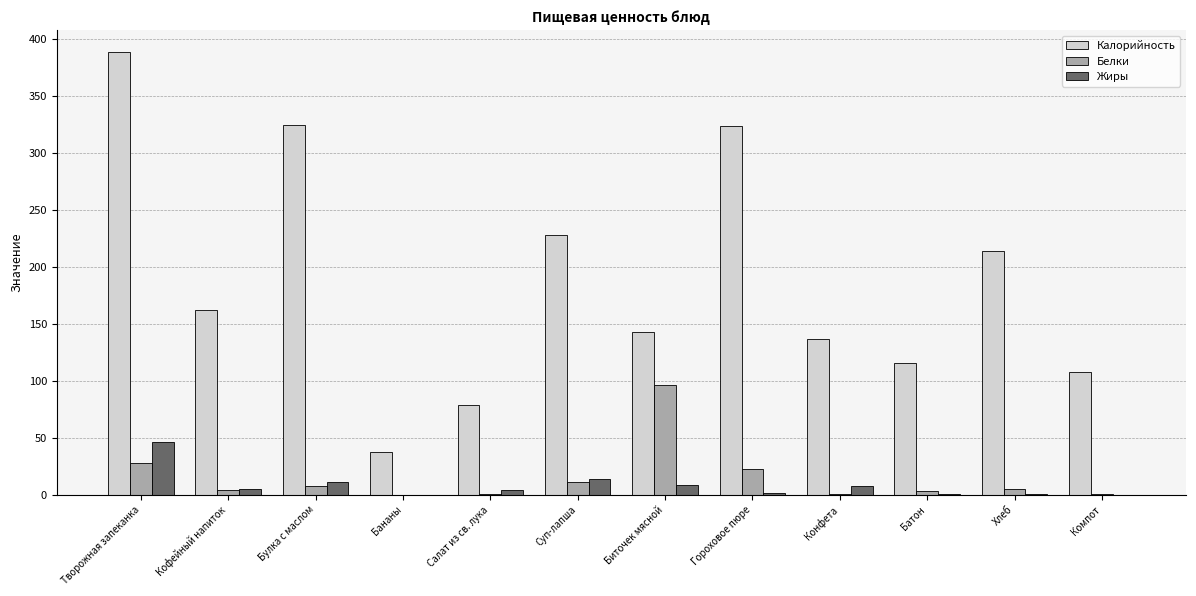

At which label does Калорийность reach its peak?

Творожная запеканка